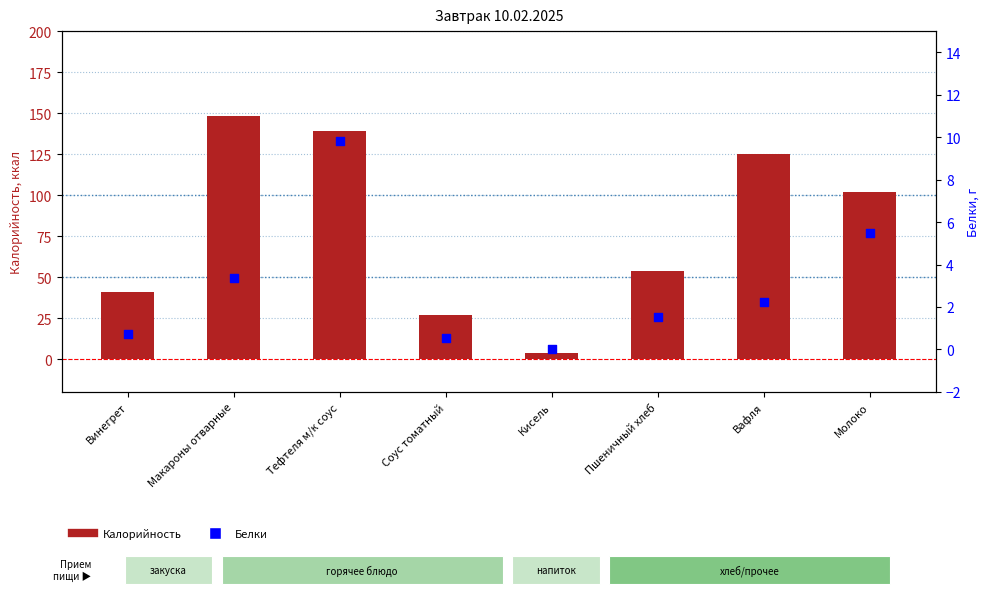

What is the total value across all series at Тефтеля м/к соус?

149.0